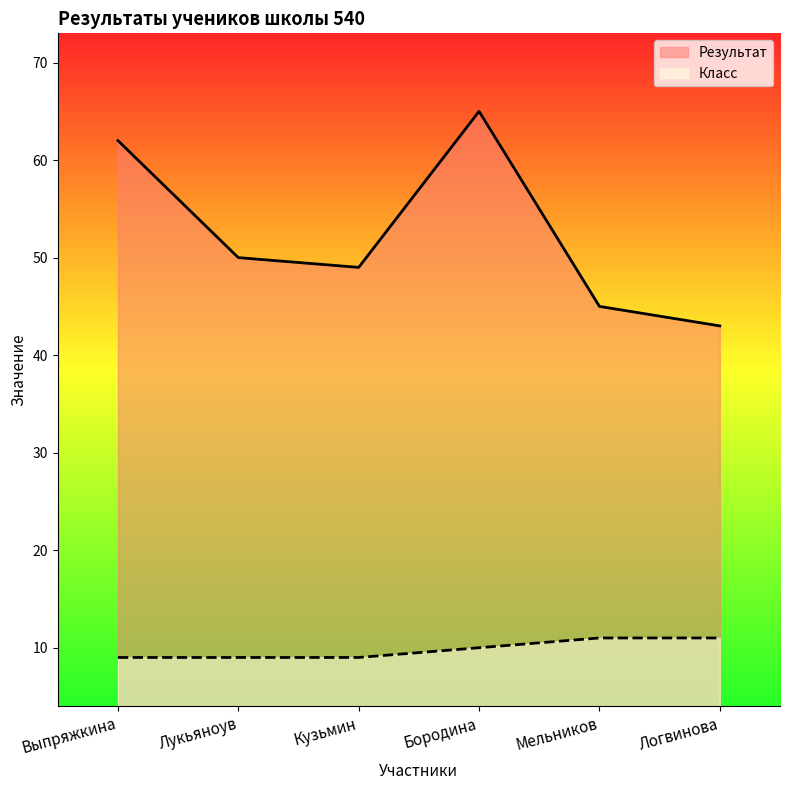

How many data points in Класс are above 10?

2